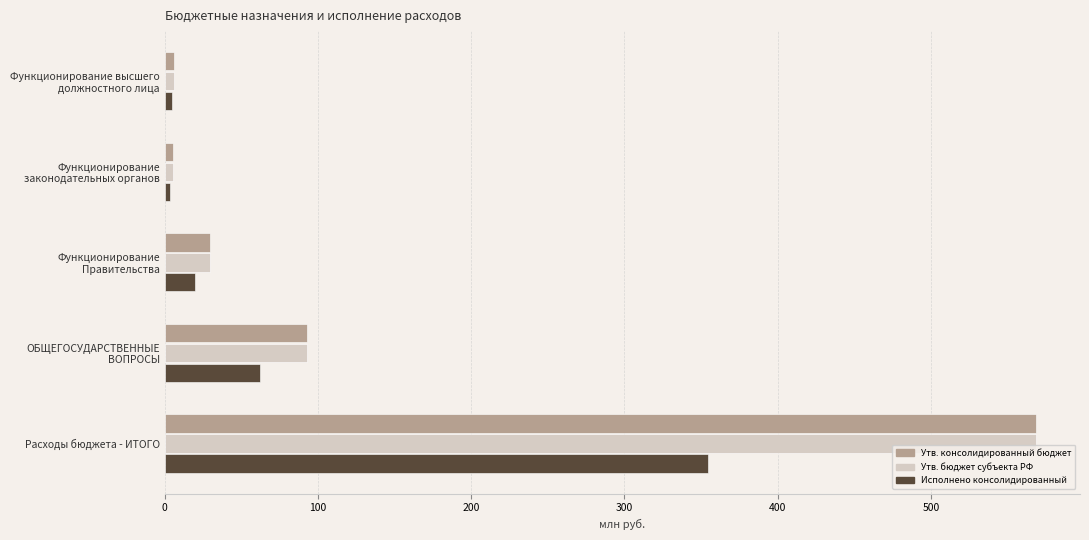

What is the greatest value displayed?

568.7